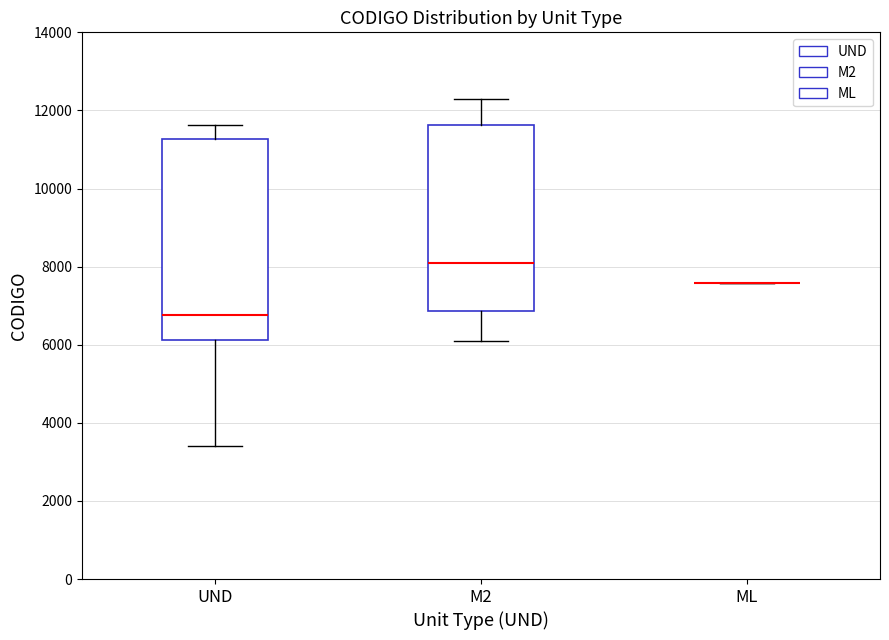

Reading left to right, read every box against the y-axis: the position of its median line, the range the box covers, and the ends of its whiskers. The values are not printed on the chart, so give them approximately, as read against the axis.

UND: median 6800, box 6200 to 11200, whiskers 3400 to 11600
M2: median 8000, box 6800 to 11600, whiskers 6000 to 12200
ML: box collapsed to a line at 7600, whiskers 7600 to 7600